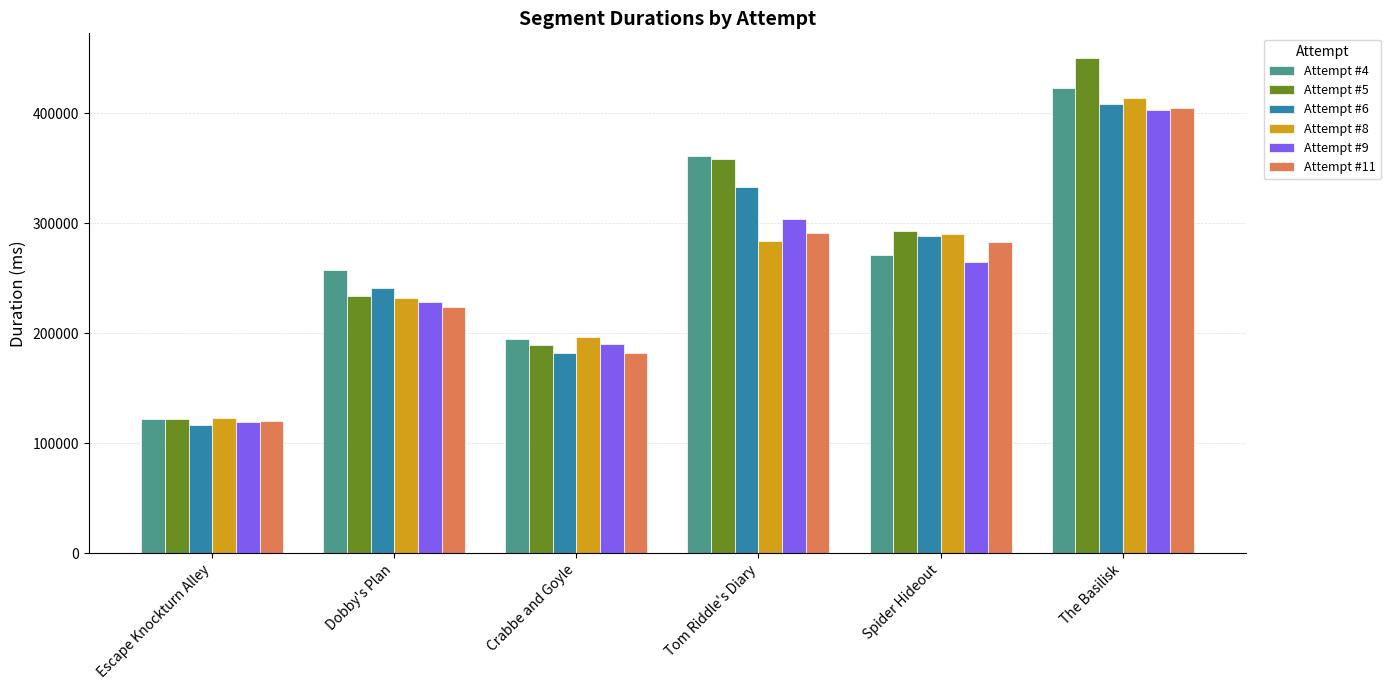

Which series has the largest range (max minus min)?

Attempt #5